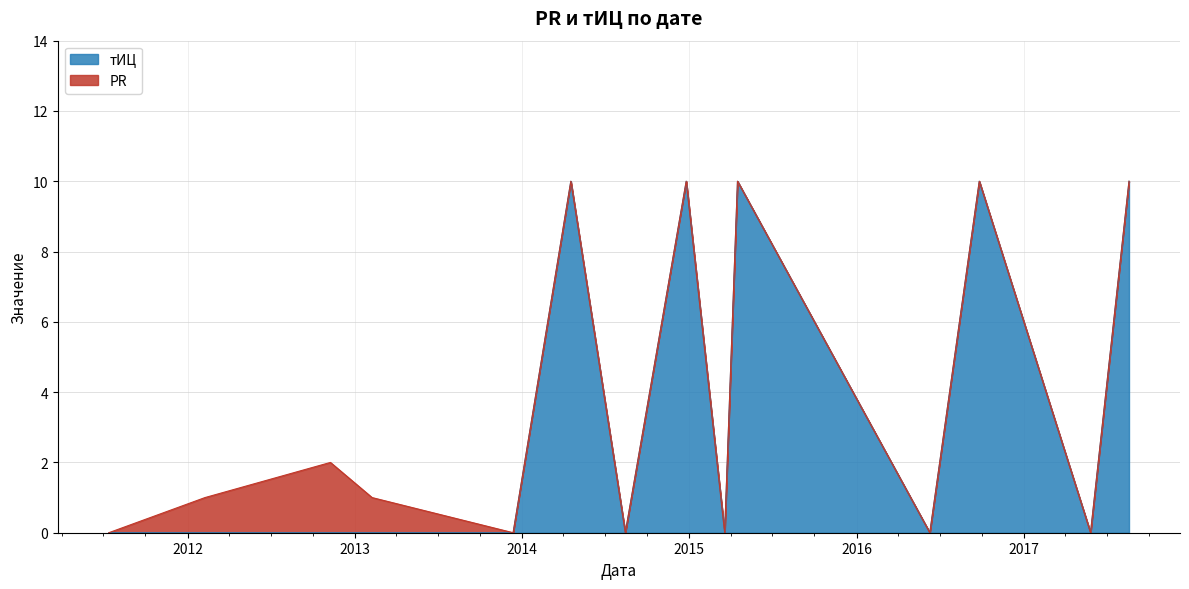

What is the change in value from 2015-03-19 to 2015-04-16?

+10